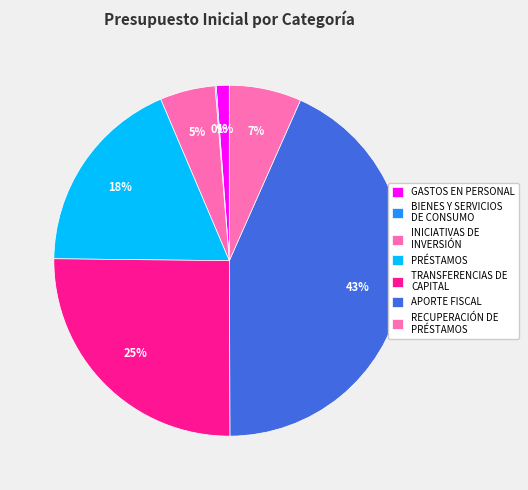

Which category has the smallest portion of the pie?

BIENES Y SERVICIOS DE CONSUMO